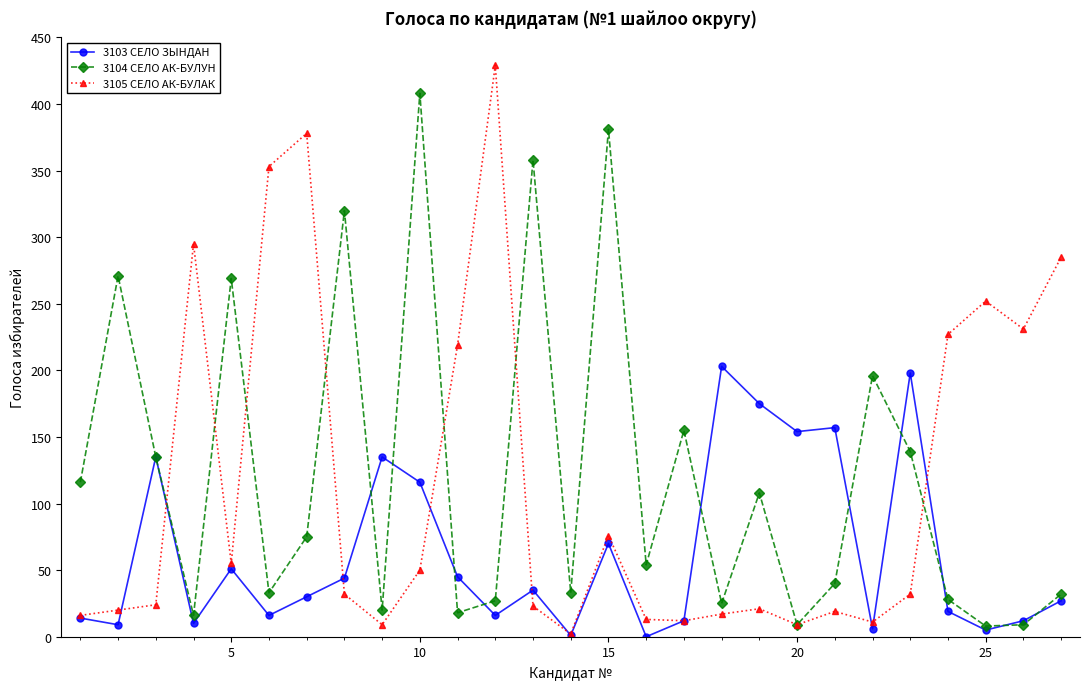

Which series has the largest total across all categories?

3104 СЕЛО АК-БУЛУН